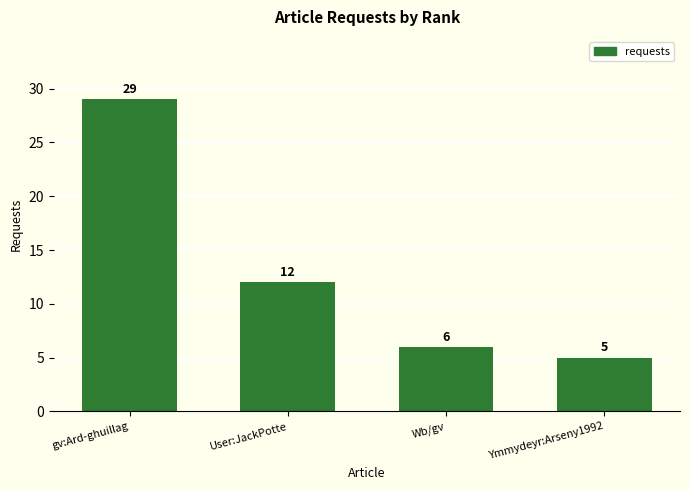

Between gv:Ard-ghuillag and Ymmydeyr:Arseny1992, which is larger?

gv:Ard-ghuillag